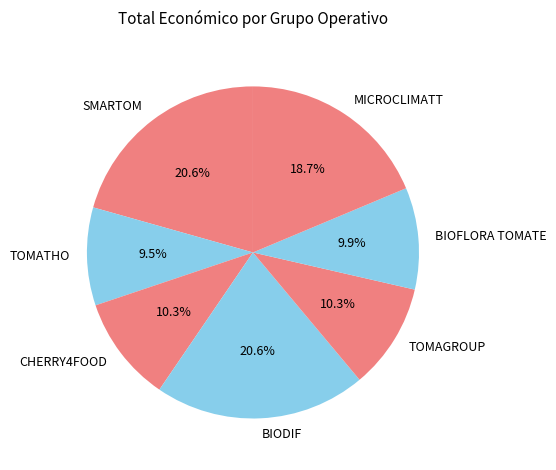

To the nearest percent, what is the difference between the BIODIF and CHERRY4FOOD slice percentages?

10%